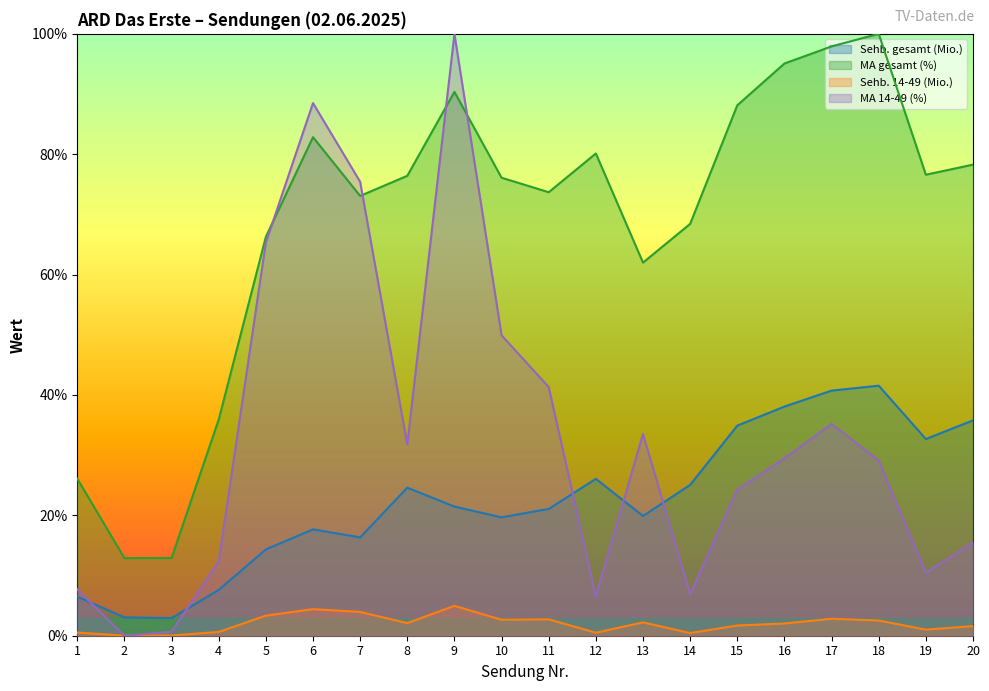

What is the value of the MA 14-49 (%) point at the 18th from the left?

29.1